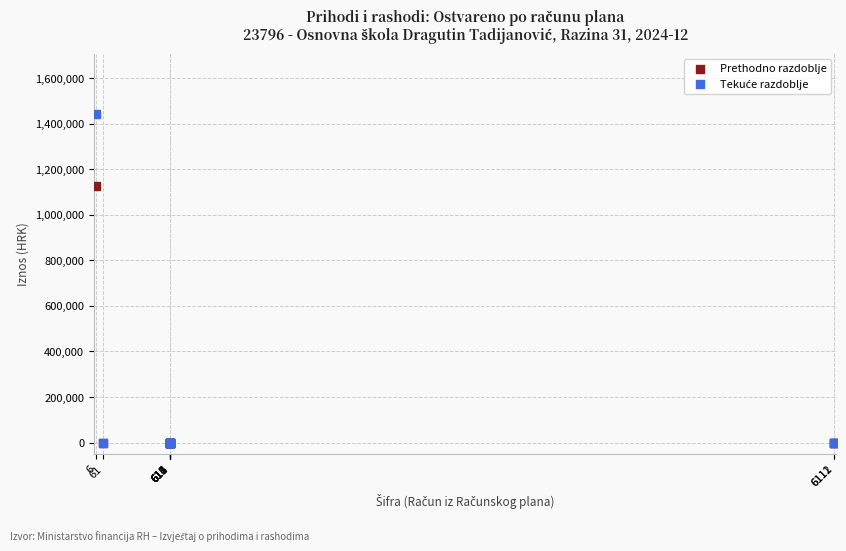

Across all series, what Y value is closest to 720430?

1128171.3